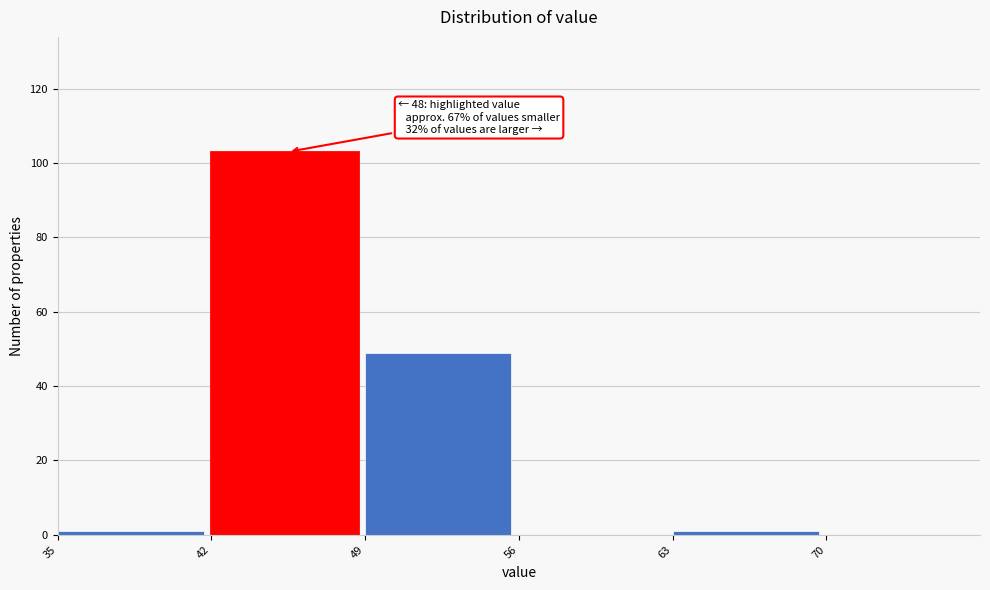

Which range on the x-axis has the tallest bar?

42 to 49